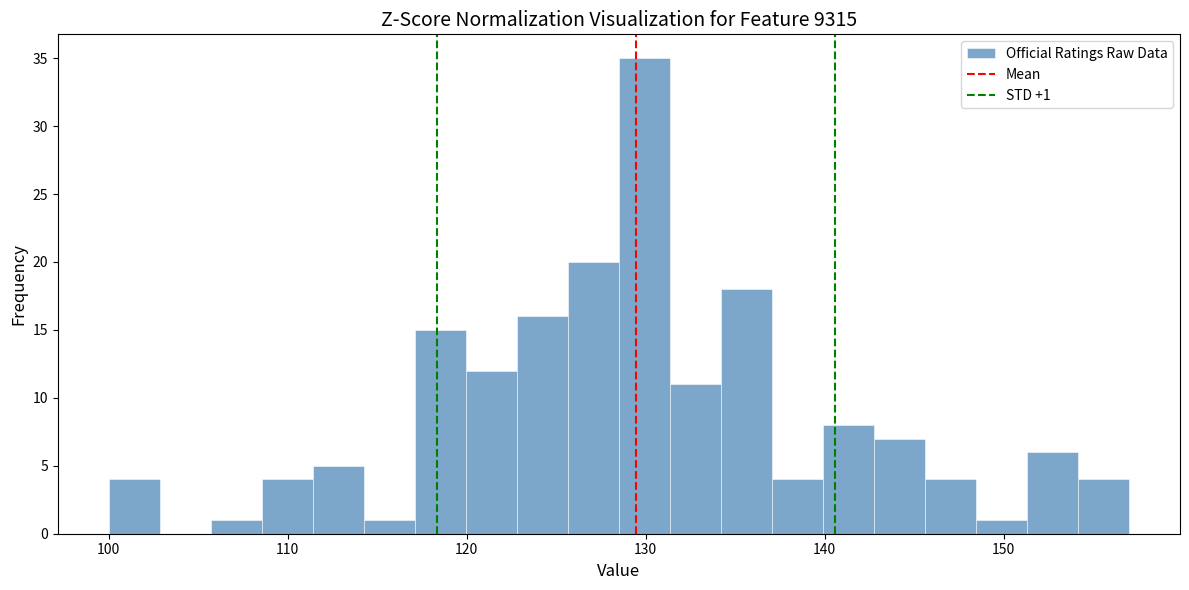

Read against the x-axis, roughly where is the centre of the tallest bar?

130